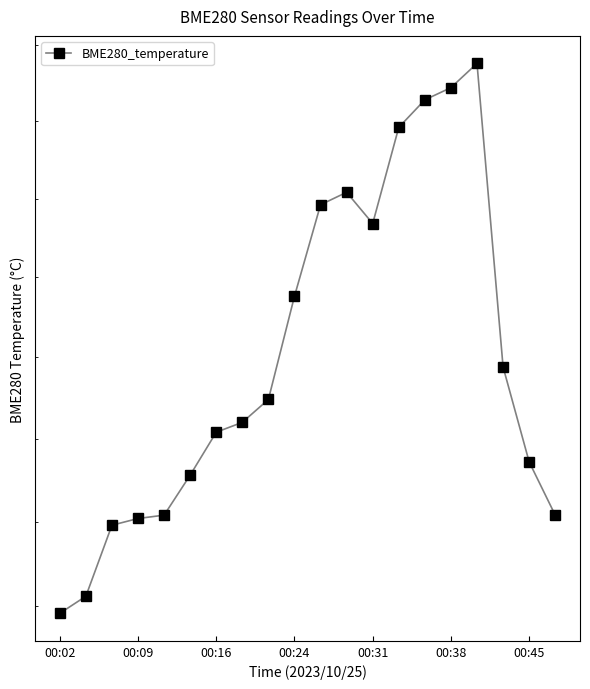

The value at 14 is 14.6. True or false?

True